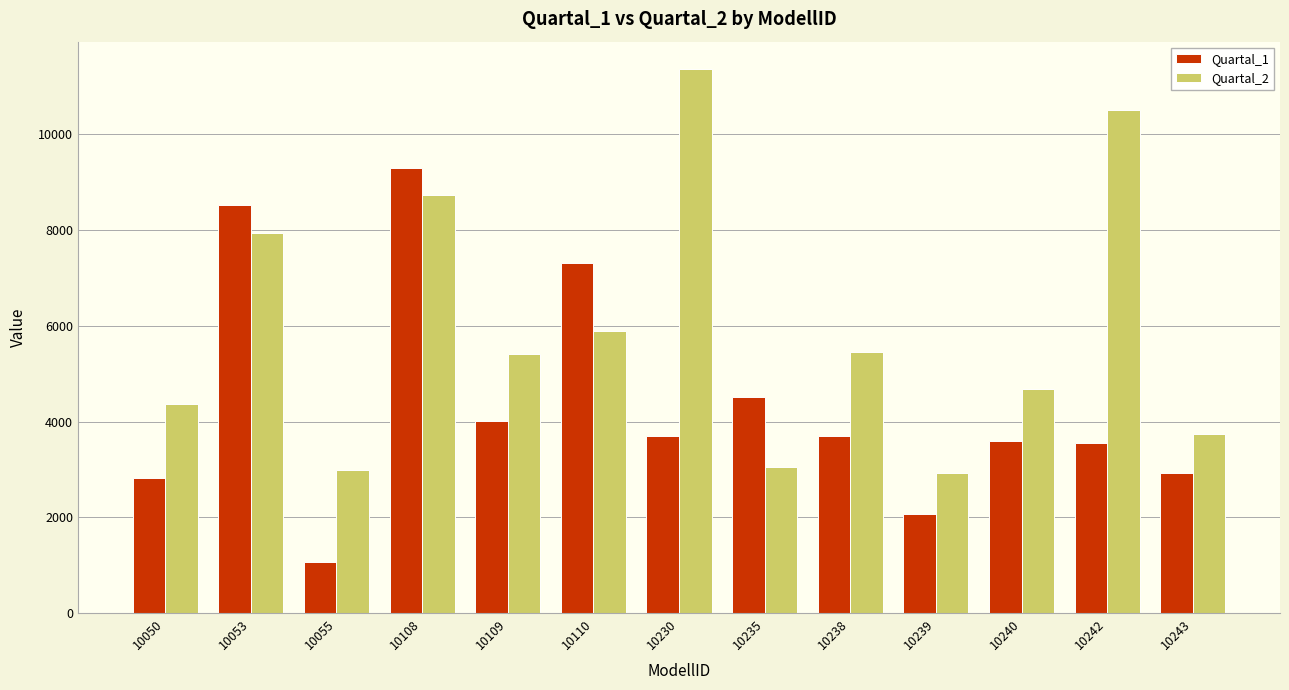

Where does the Quartal_2 series first go above 5400?

10053